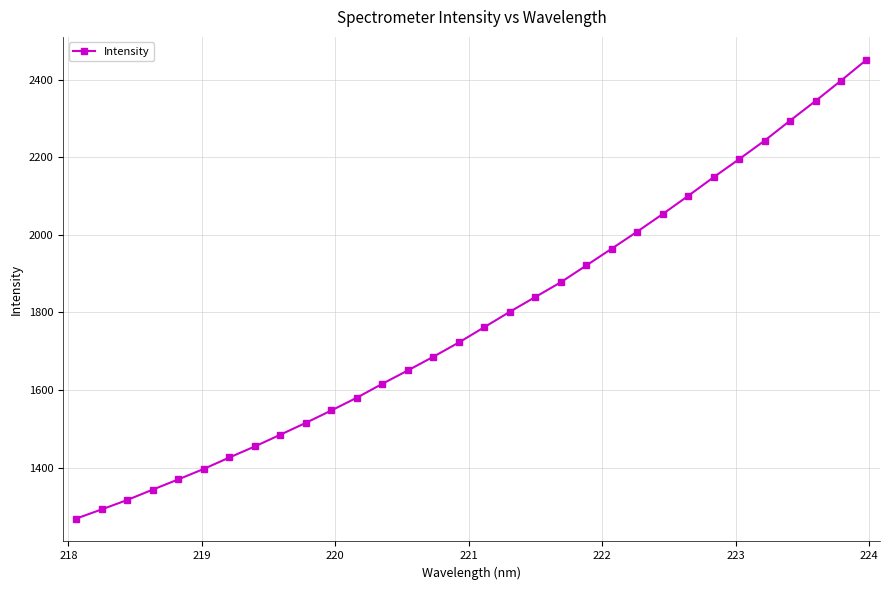

Reading right to left, list all the values displayed in this chart.

2451.1	2397.4	2345.0	2294.3	2242.8	2195.1	2148.6	2100.5	2053.6	2008.3	1964.4	1921.1	1877.8	1839.8	1801.7	1762.1	1722.6	1685.9	1650.6	1616.1	1580.4	1547.4	1515.5	1485.0	1454.7	1426.2	1396.8	1369.7	1343.5	1316.7	1292.5	1268.7